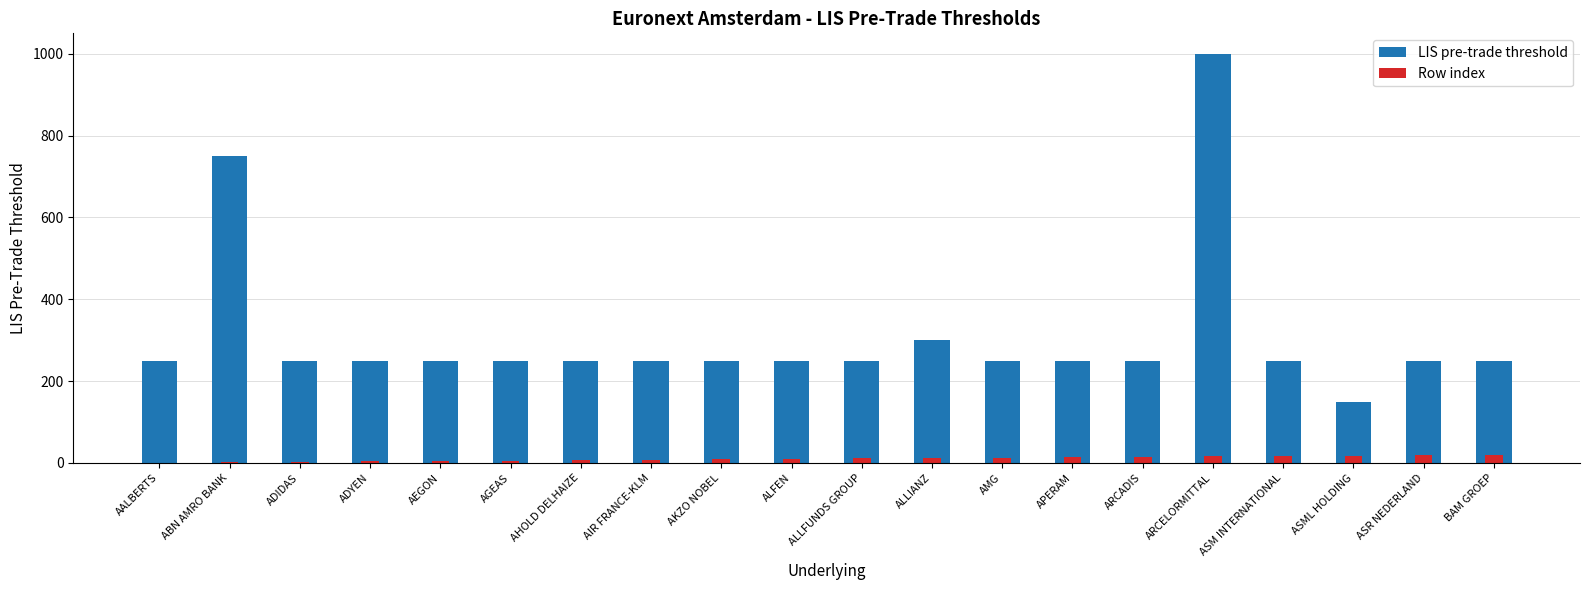

How many bars are there in total?

40